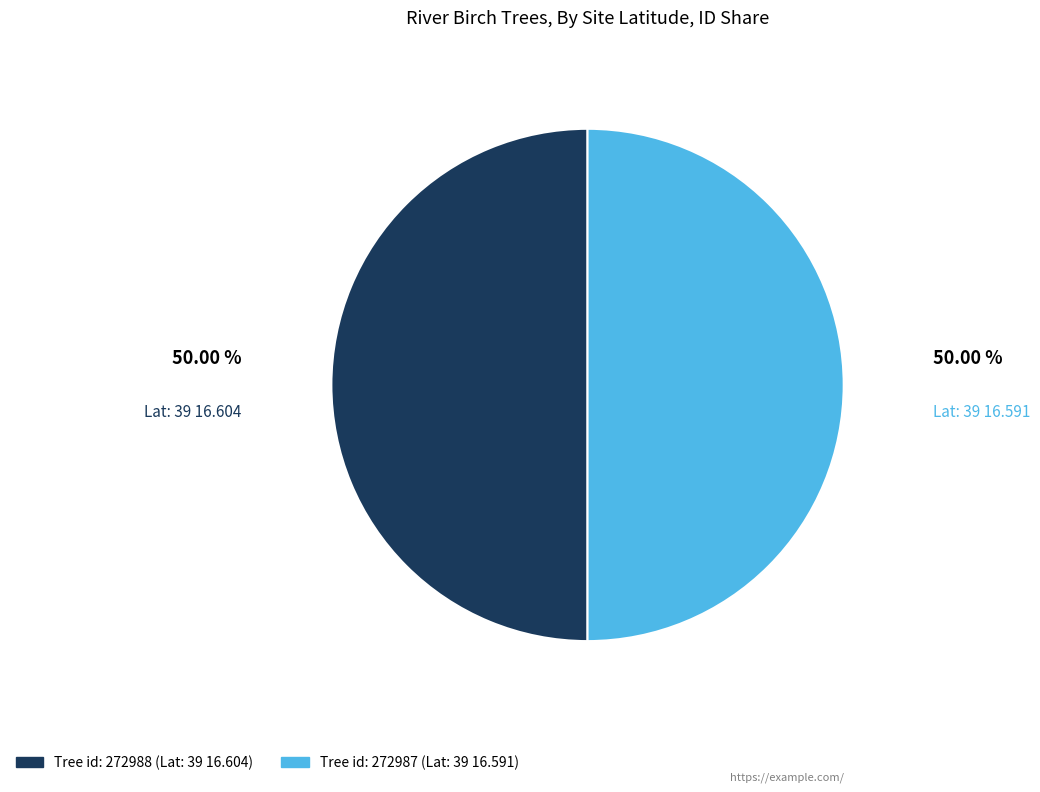

How many segments does this pie chart have?

2